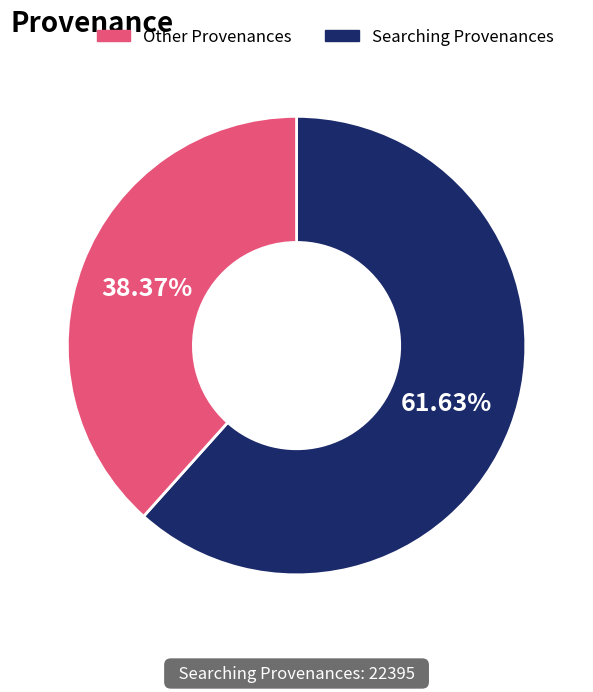

Is there a majority slice in this chart?

Yes